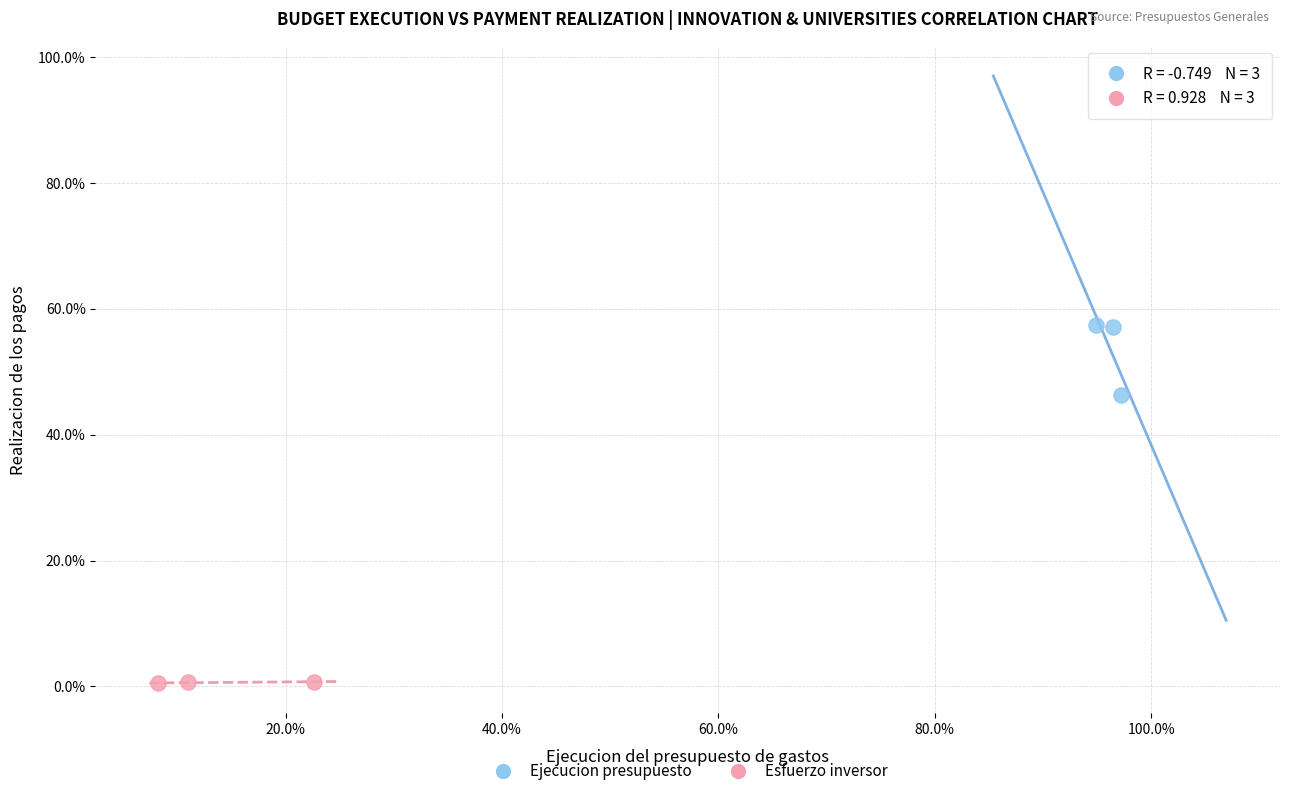

What are all the series names shown in the legend?

Ejecucion presupuesto, Esfuerzo inversor